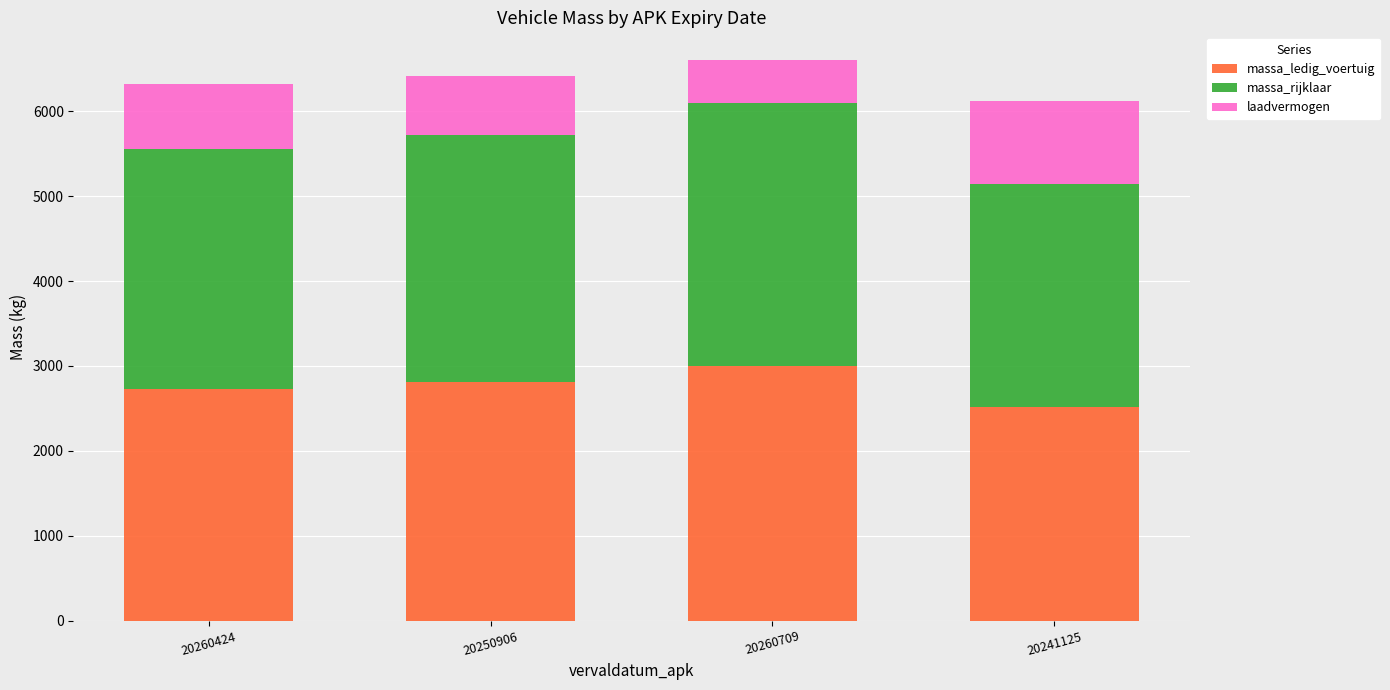

What is the total value across all series at 20260709?

6600